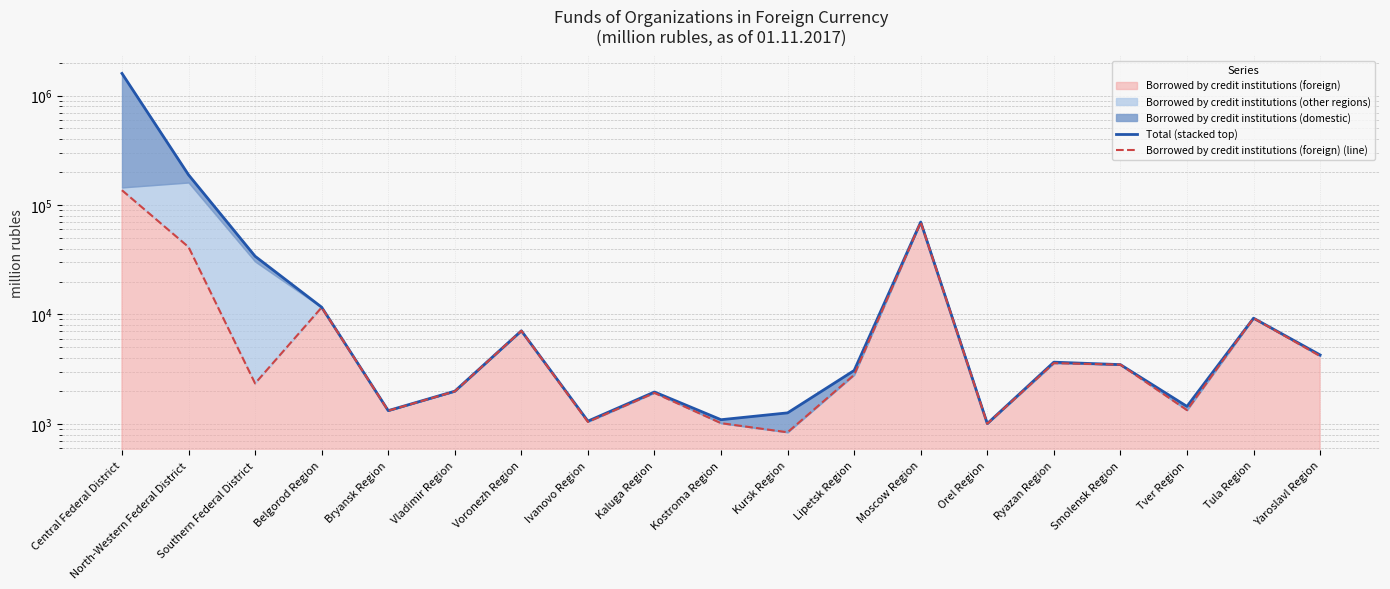

At Lipetsk Region, list the series in order from smallest to largest.

Borrowed by credit institutions (foreign) (line), Total (stacked top)